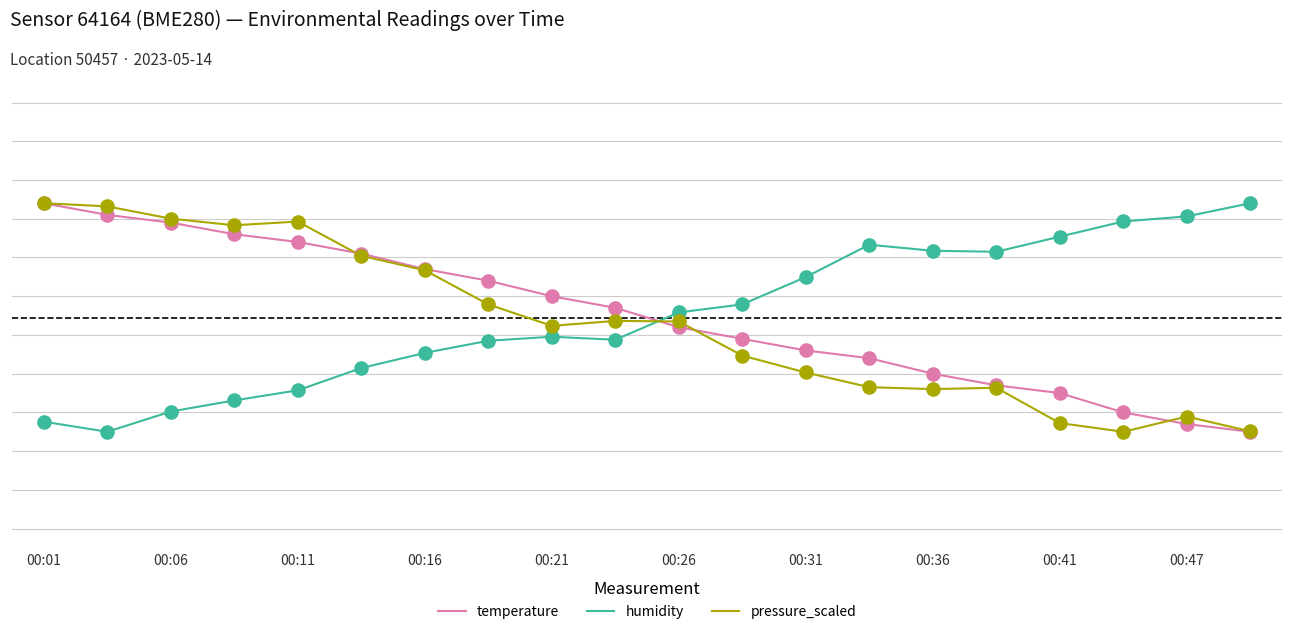

At how many categories does at least one series exceed 15?

20